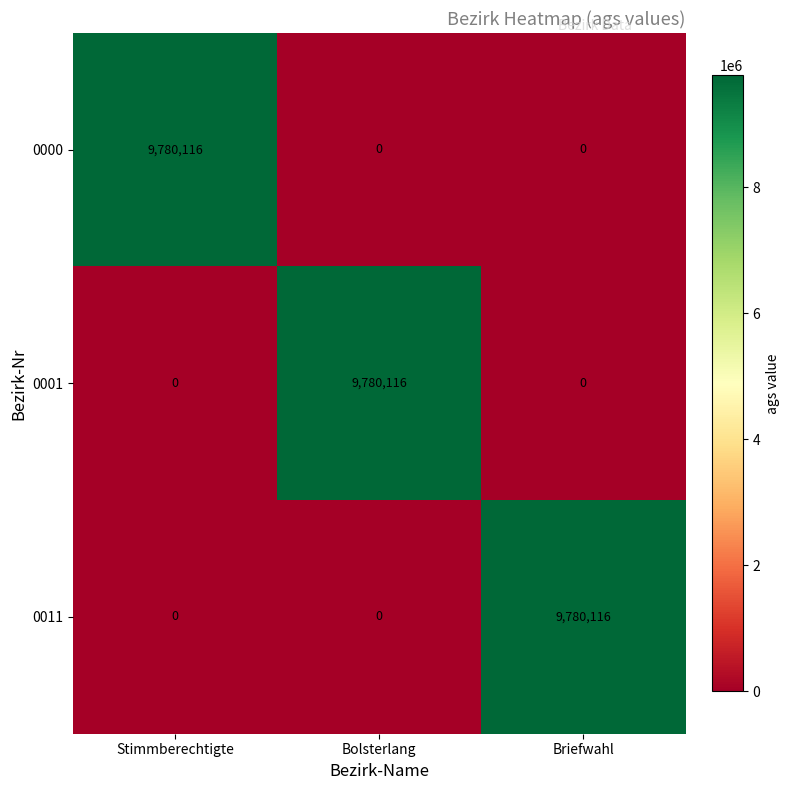

What is the difference between the highest and lowest values at Briefwahl?

9780116